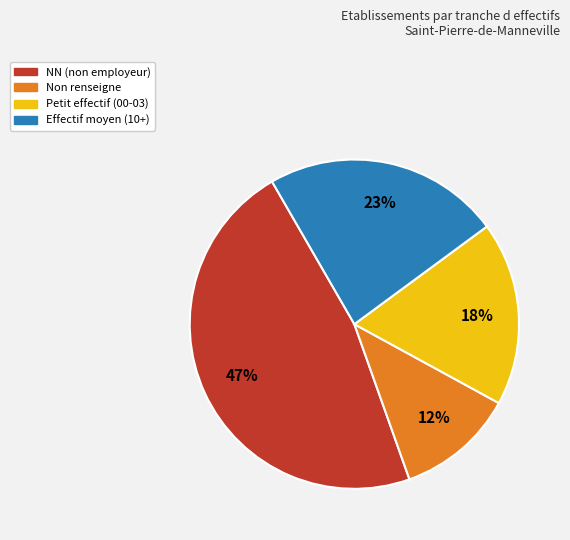

Combined, do NN (non employeur) and Petit effectif (00-03) account for over 50%?

Yes